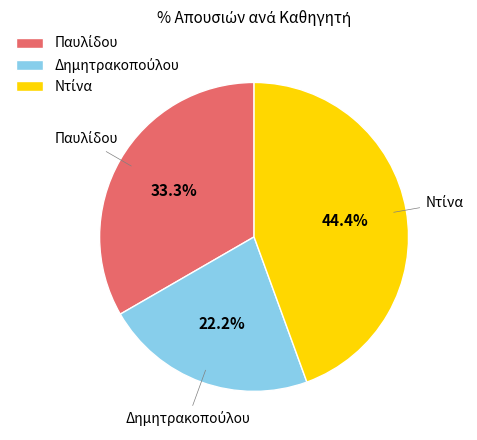

Is there a majority slice in this chart?

No